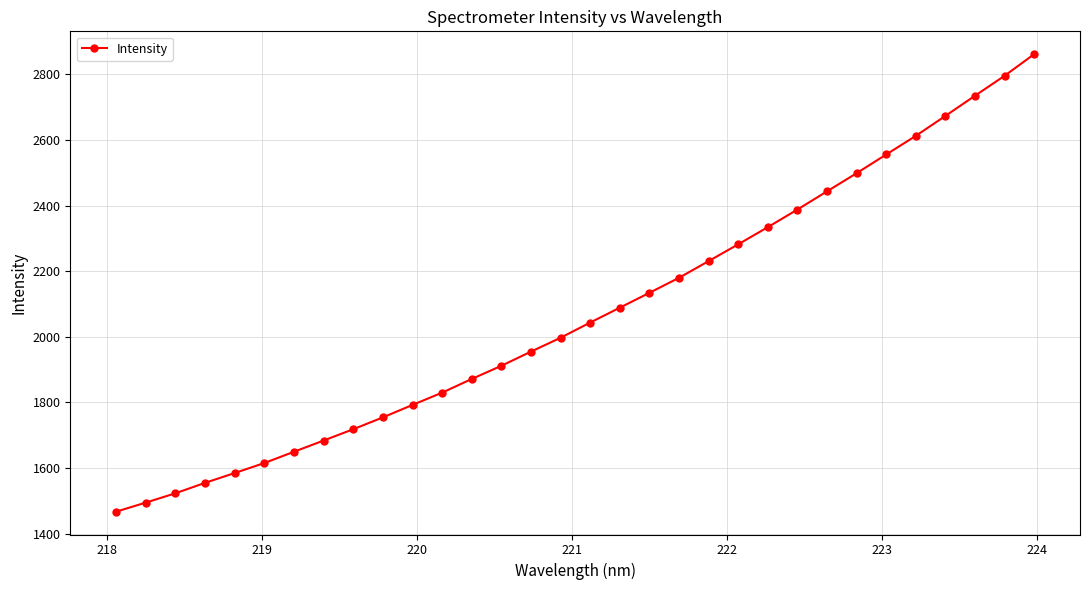

How many values exceed 2043?

16